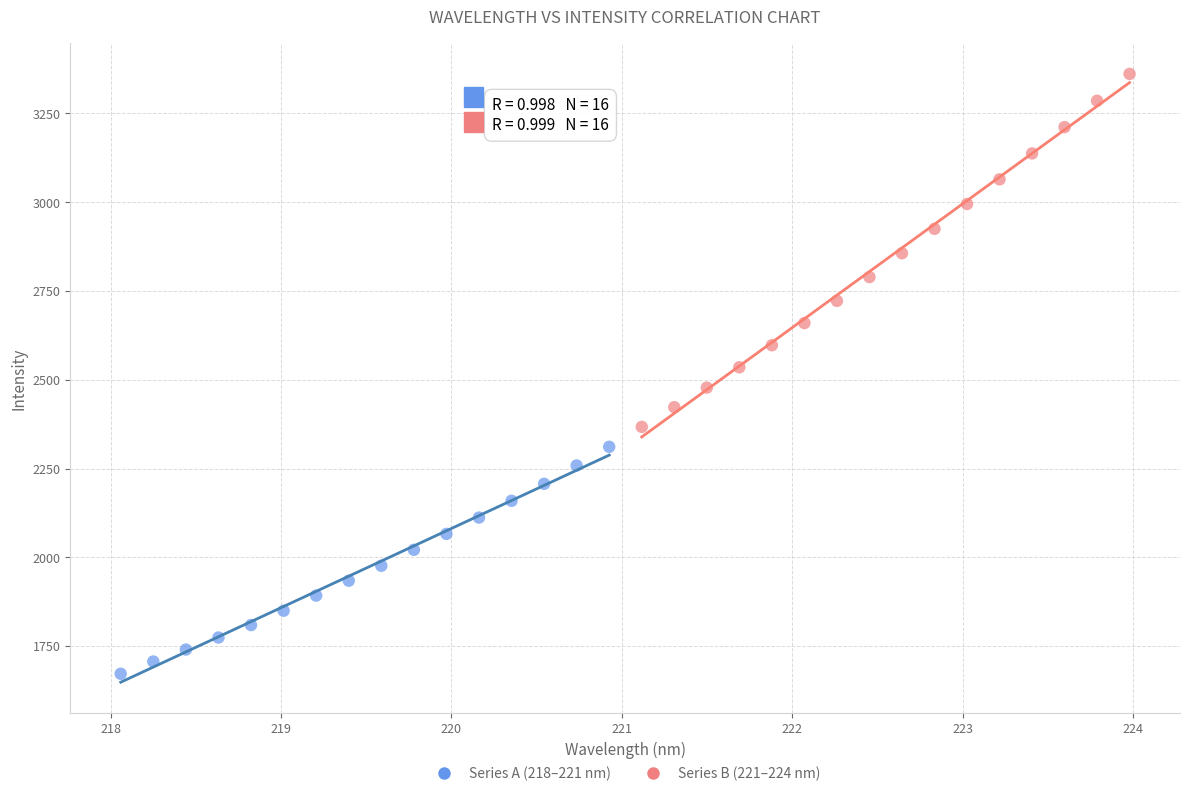

Which series reaches the minimum Y coordinate?

Series A (218–221 nm)